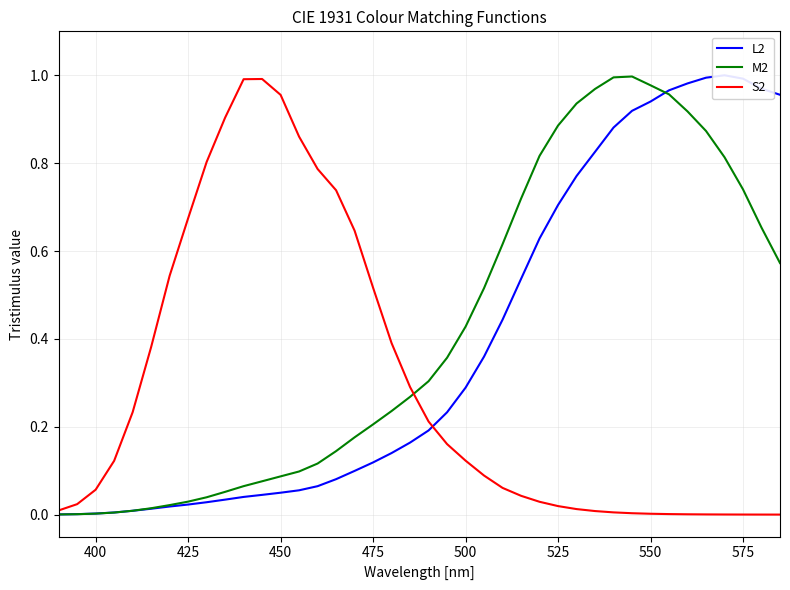

What is the difference between the maximum and minimum values in the M2 series?

1.0